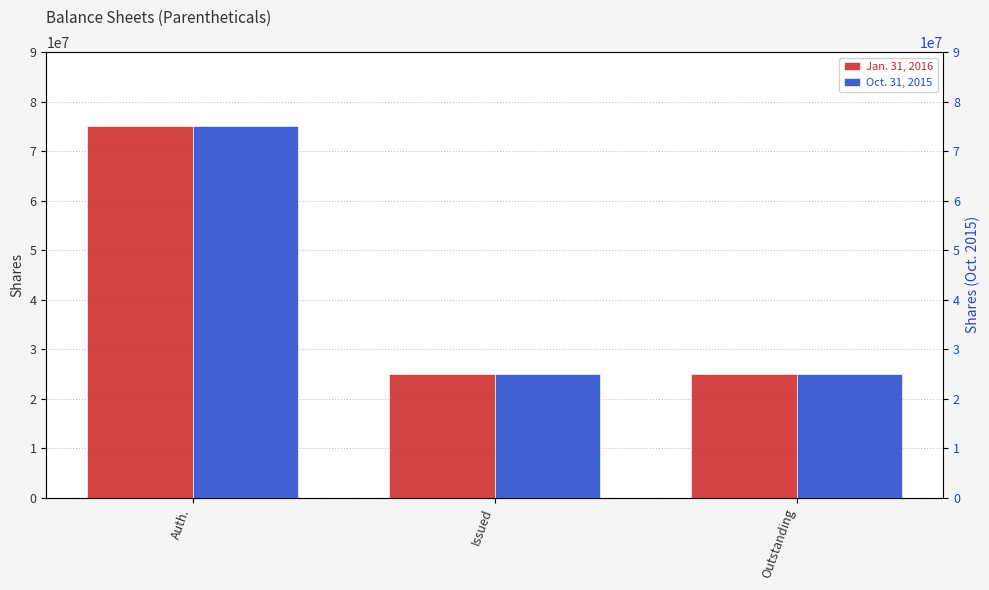

What is the sum of all Oct. 31, 2015 values?

125000000